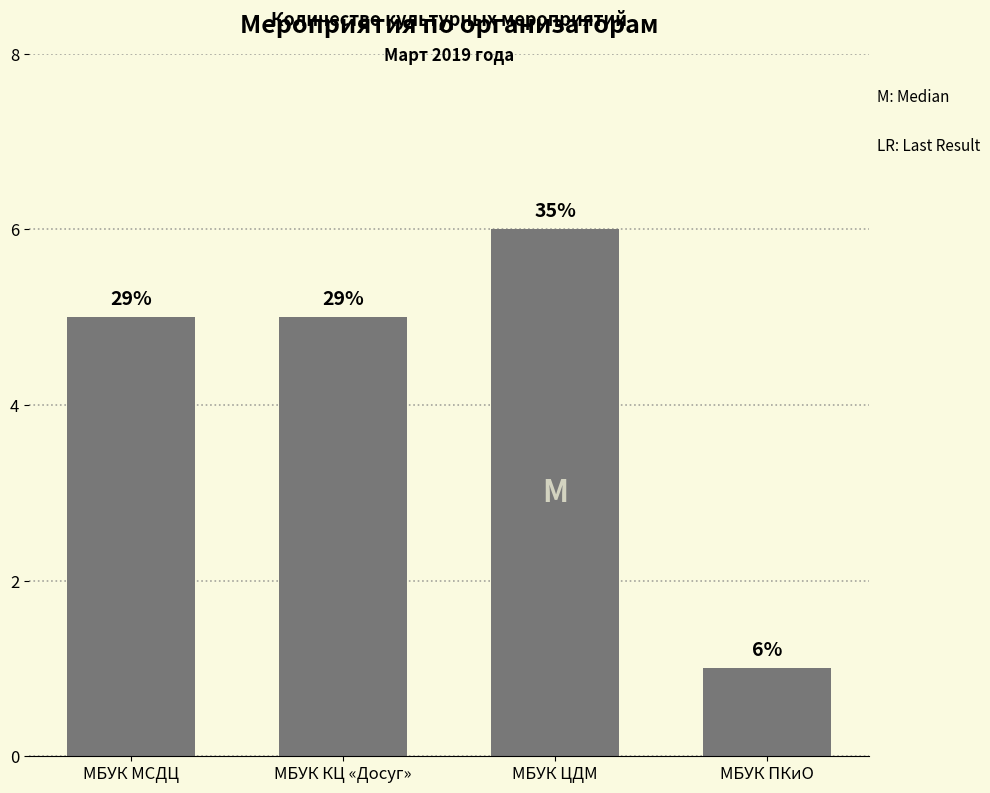

Does the chart contain any negative values?

No